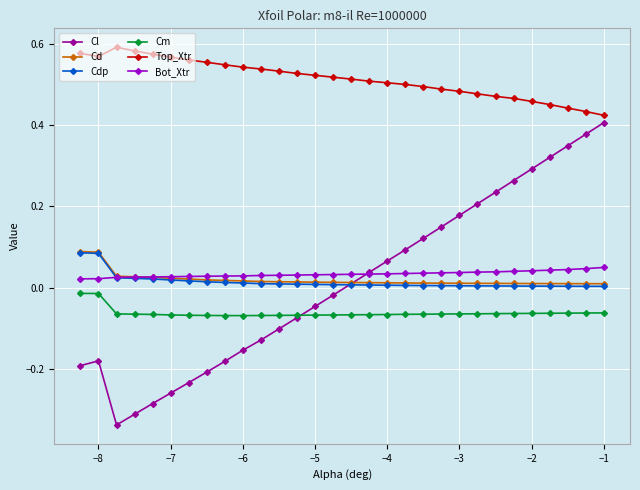

Which series has the largest total across all categories?

Top_Xtr